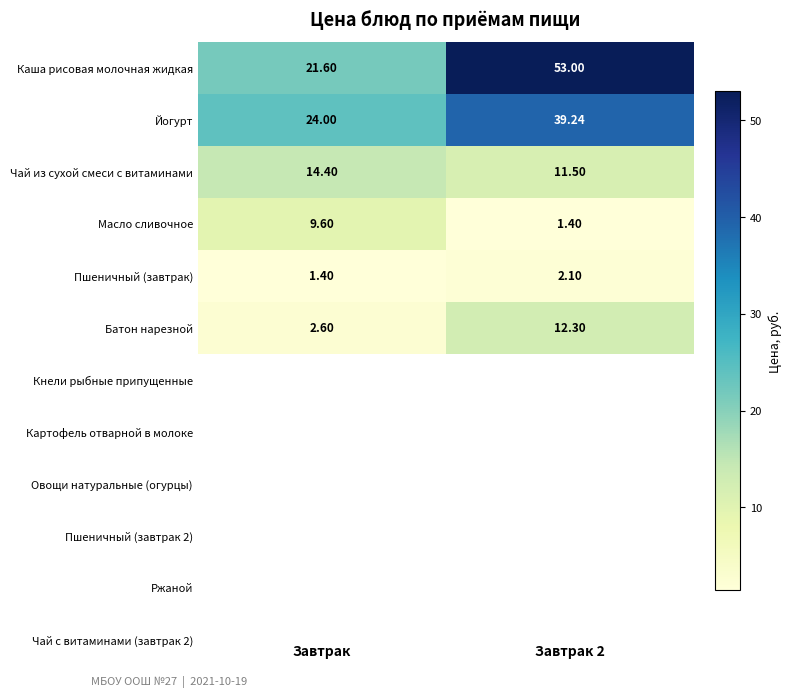

How many data points does each series have?

2